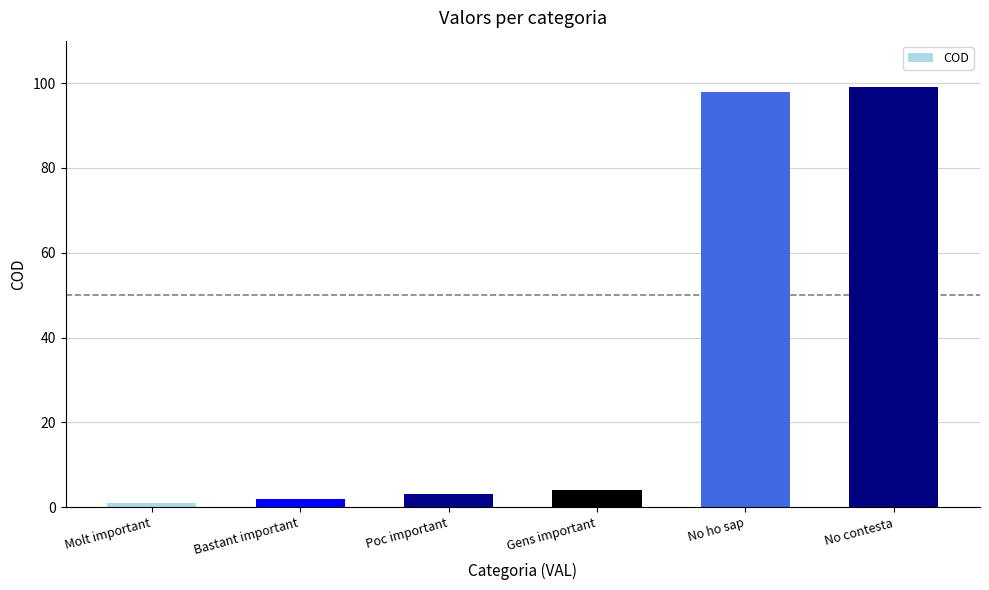

Reading right to left, what are all the values shown in this chart?

No contesta=99	No ho sap=98	Gens important=4	Poc important=3	Bastant important=2	Molt important=1